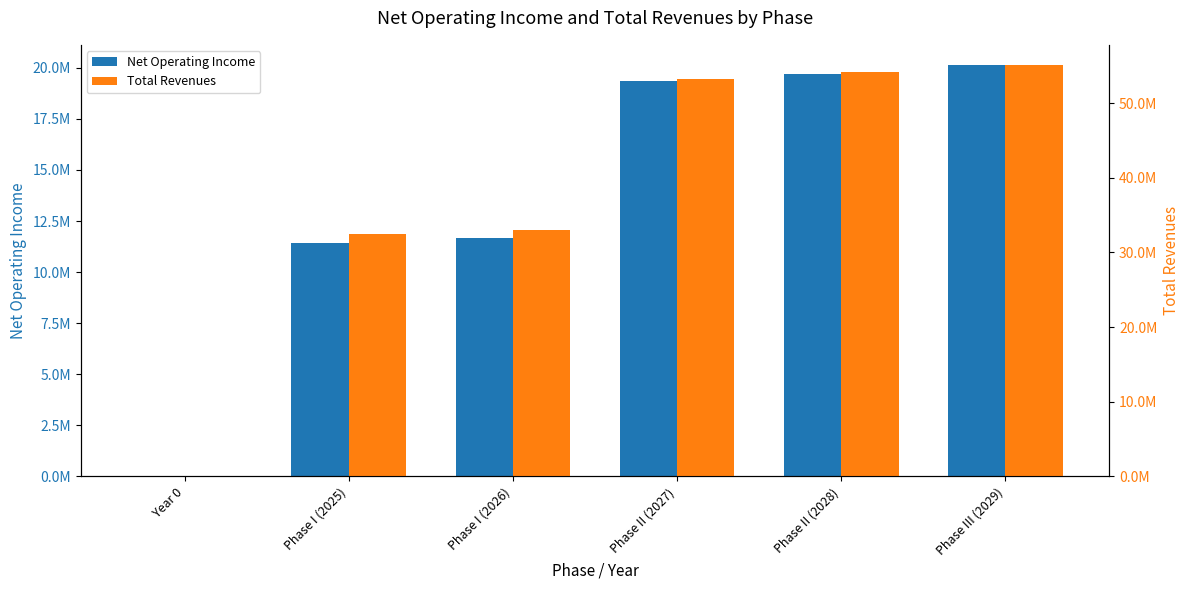

How many values in the Net Operating Income series are below 19331496?

3